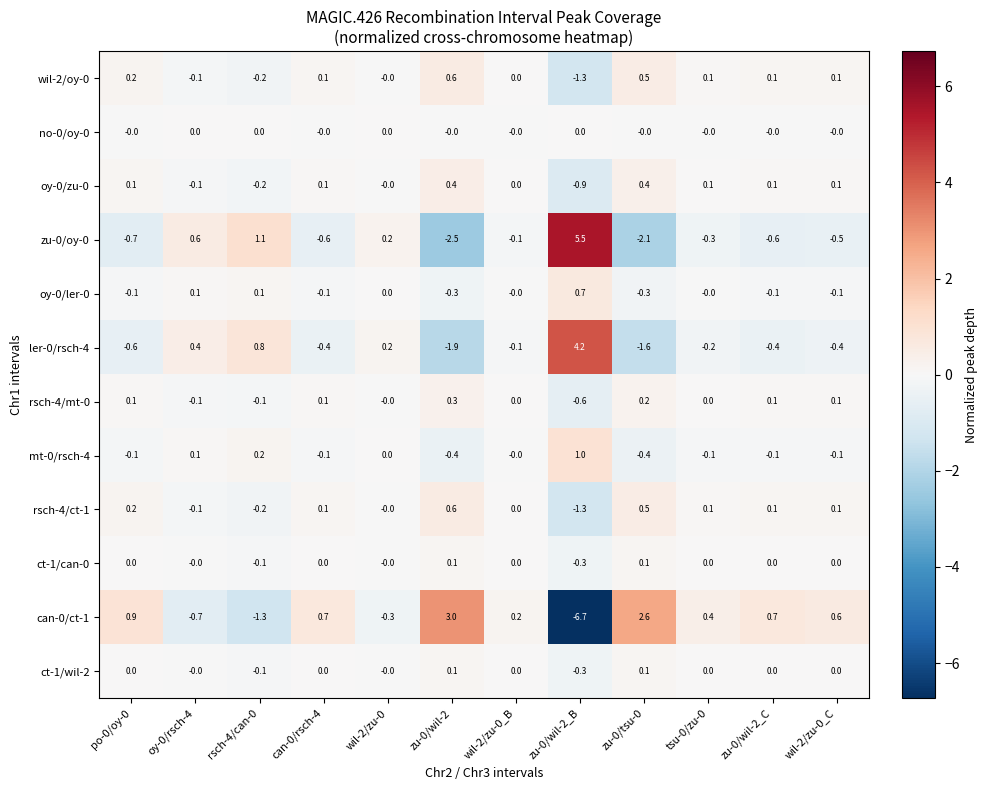

How many distinct data groups are displayed?

12